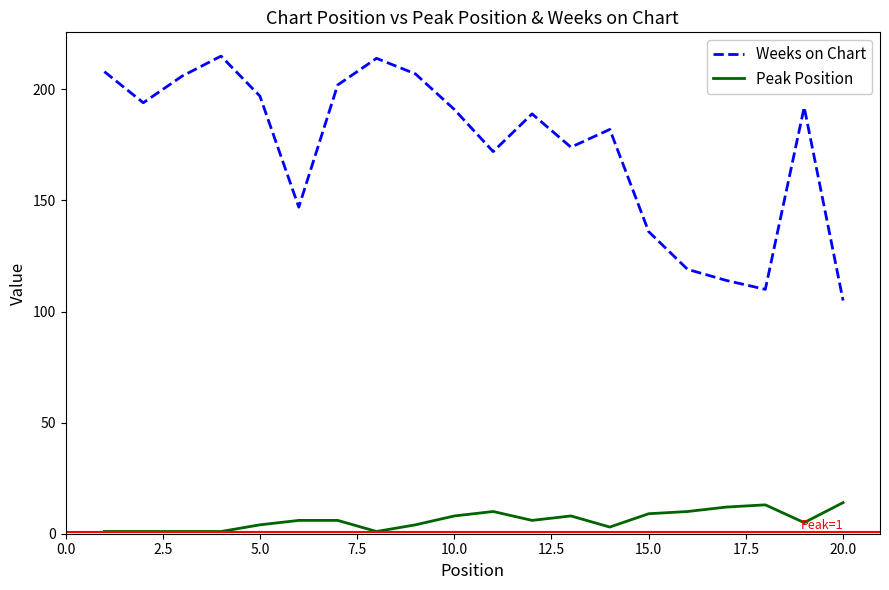

Which series has the largest range (max minus min)?

Weeks on Chart